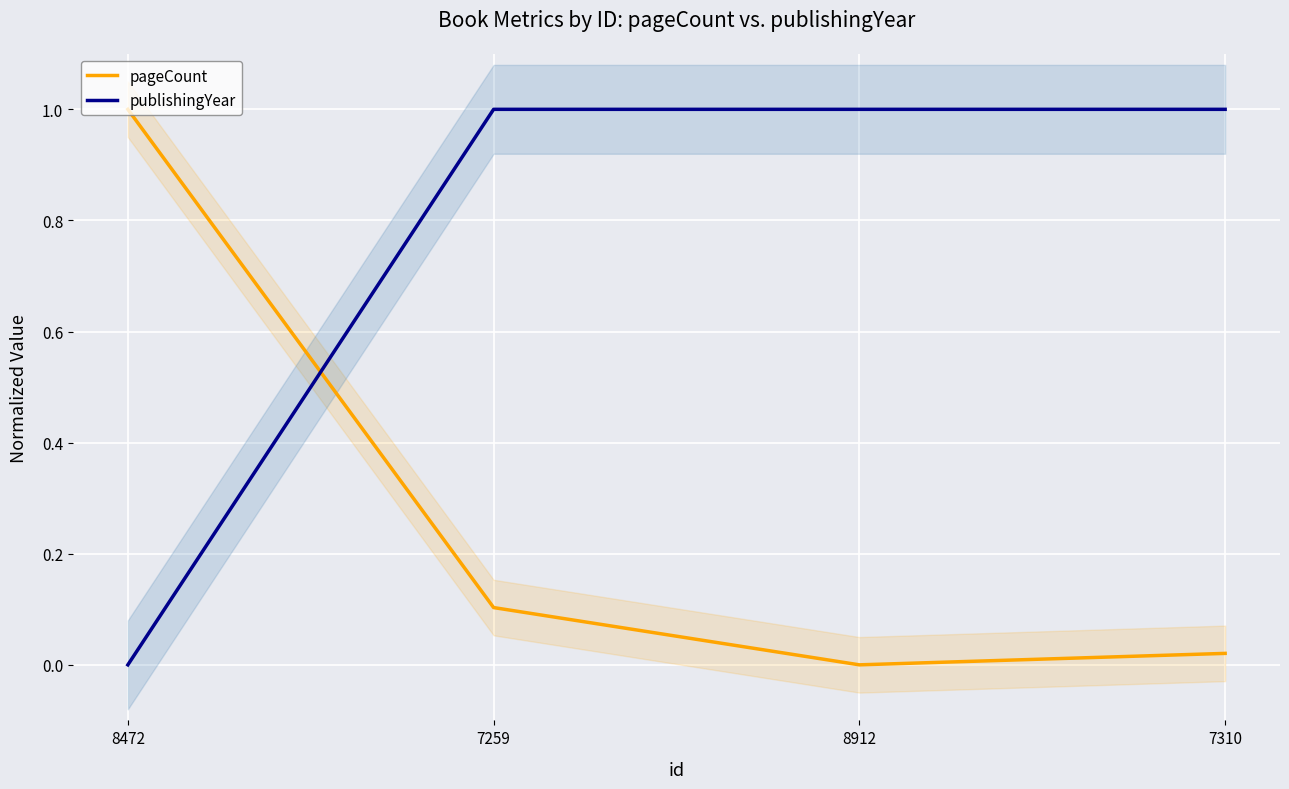

How many times do publishingYear and pageCount cross each other?

1